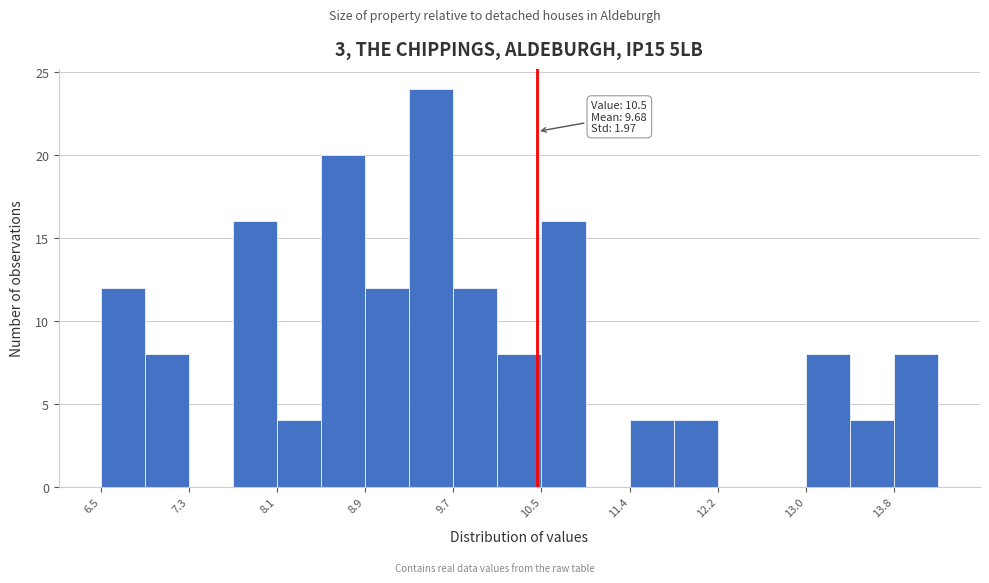

Which range on the x-axis has the tallest bar?

9.3 to 9.7